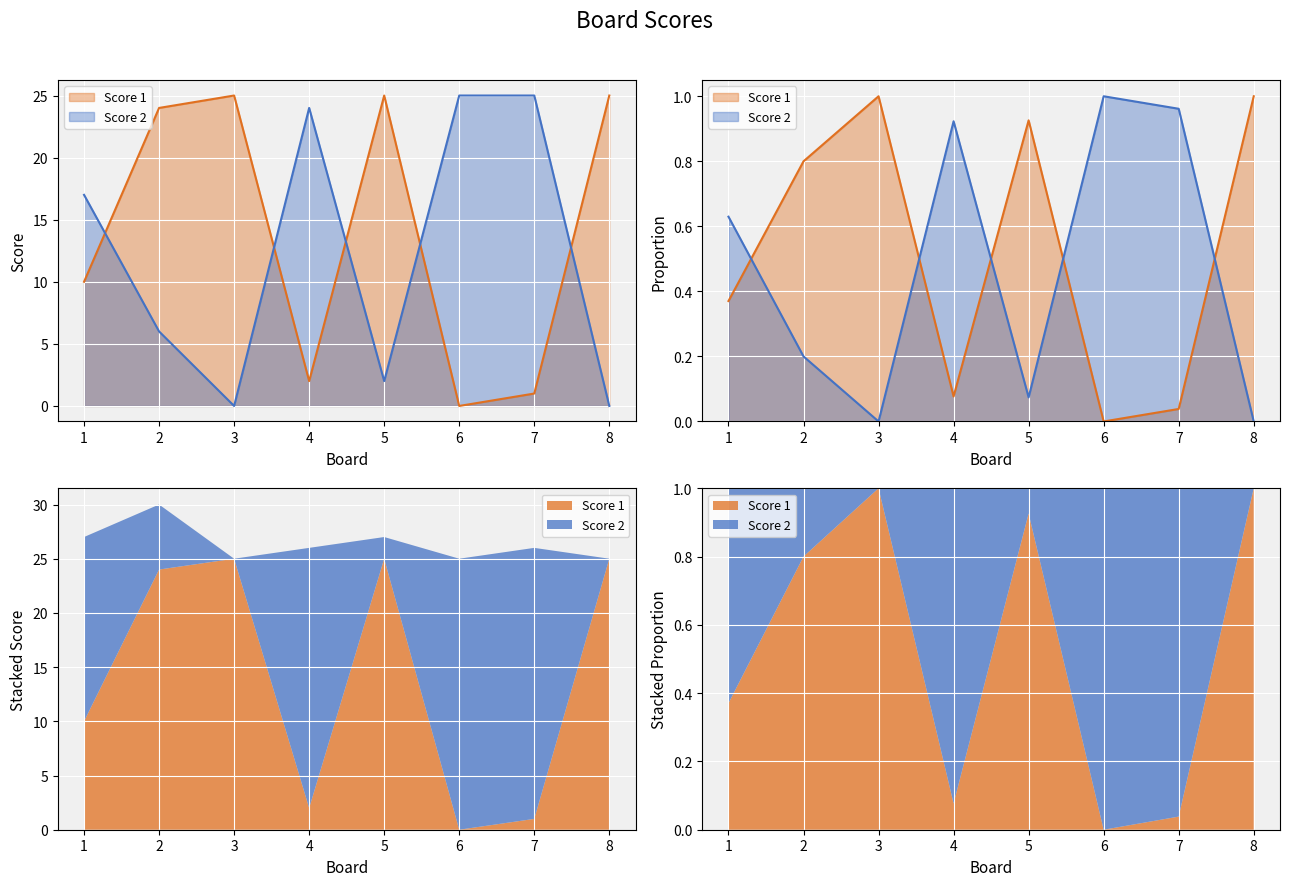

How many lines are shown in the chart?

2